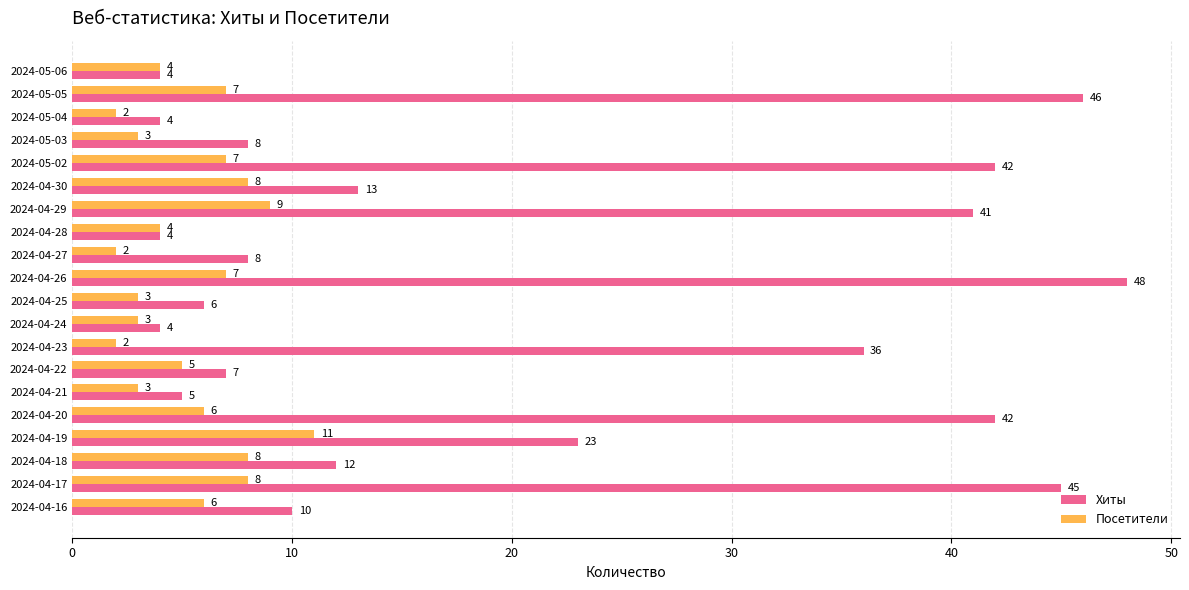

How many Посетители values are between 3 and 8?

15